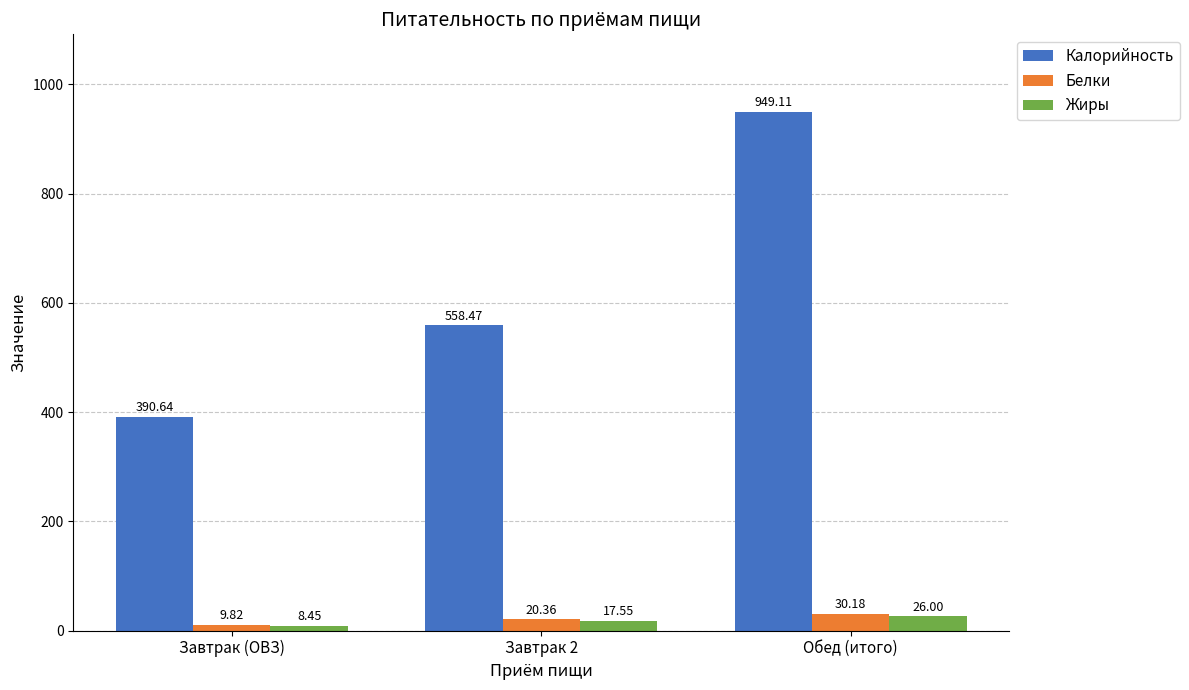

What is the sum of the Жиры values at Завтрак (ОВЗ) and Обед (итого)?

34.5